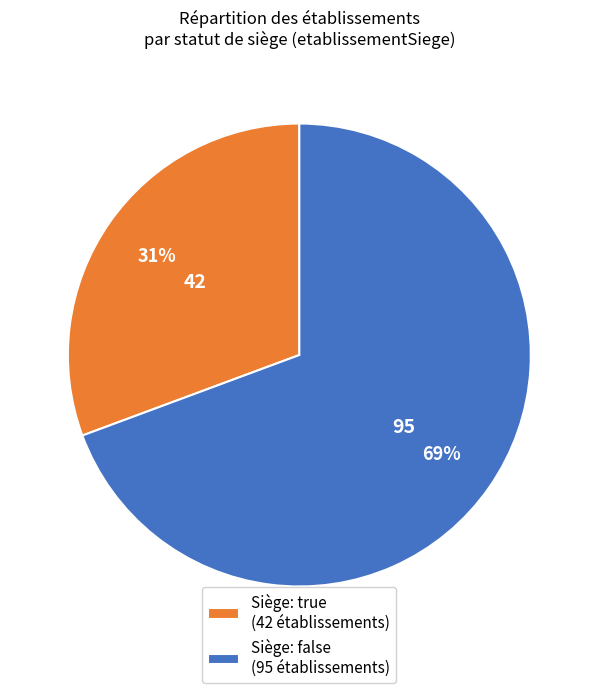

The Siège: true (42 établissements) slice represents 45% of the pie. True or false?

False